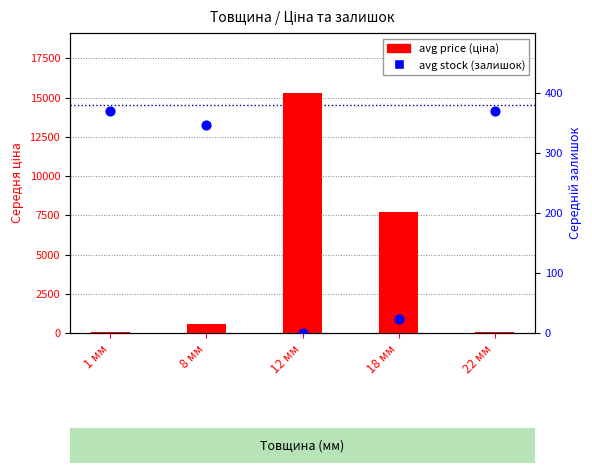

Which series reaches the minimum Y coordinate?

avg stock